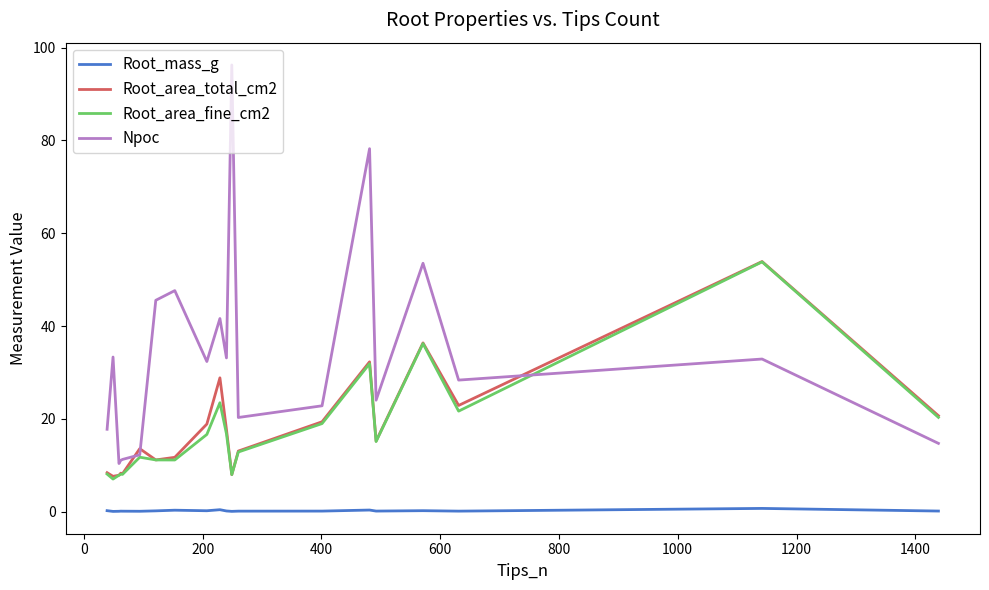

Which series has the widest spread of values?

Npoc